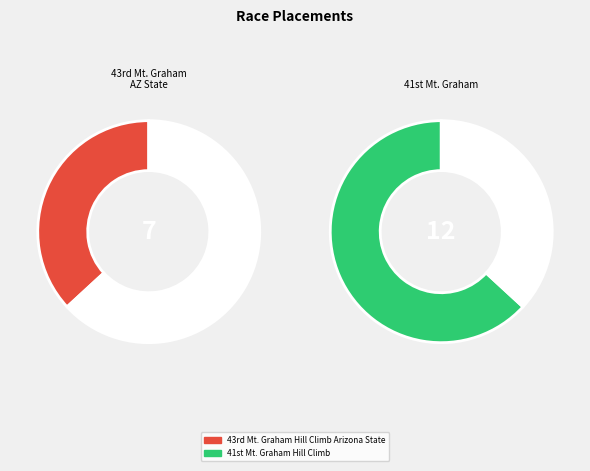

Is there any slice that represents more than half of the pie?

Yes